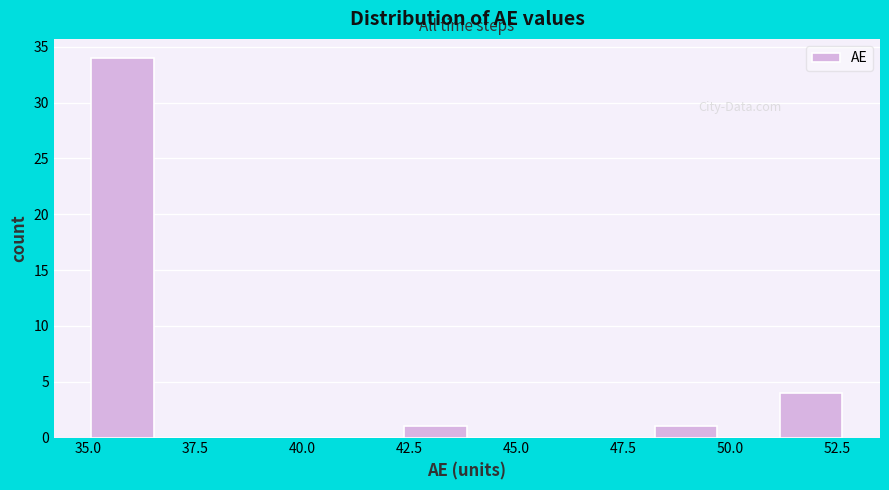

Around what value on the x-axis is the tallest bar? Give the approximate position of its centre, as read against the axis.

36.0